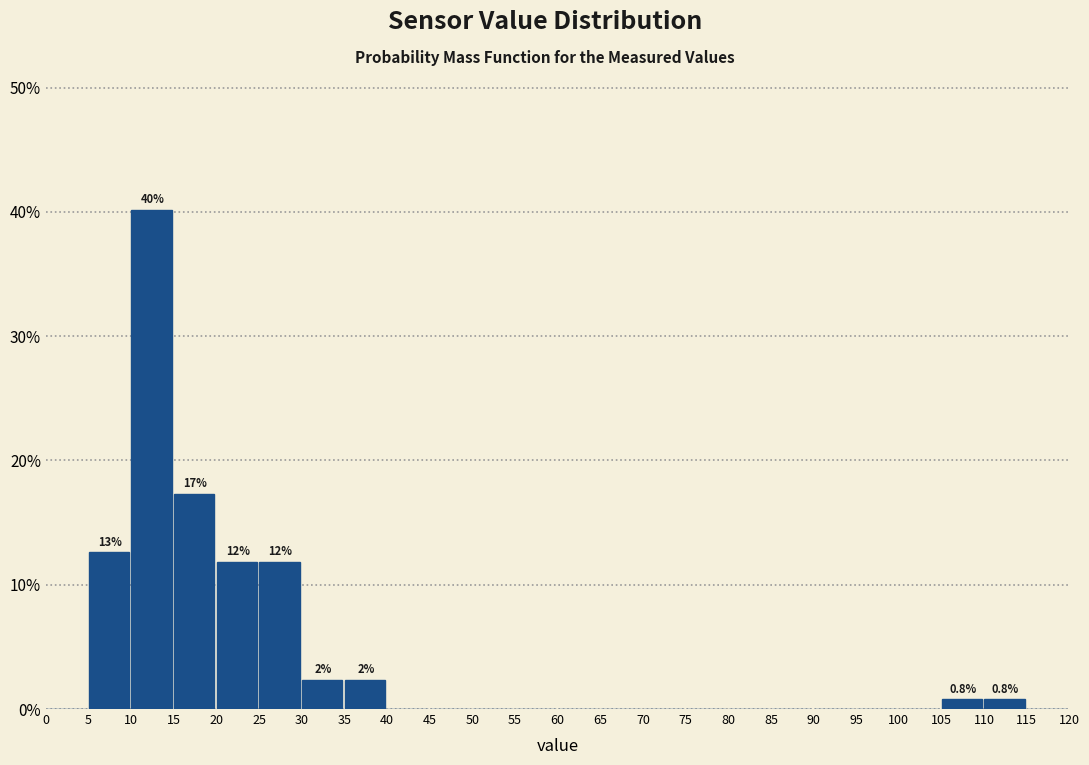

Over which range of the x-axis is the bar tallest?

10 to 15